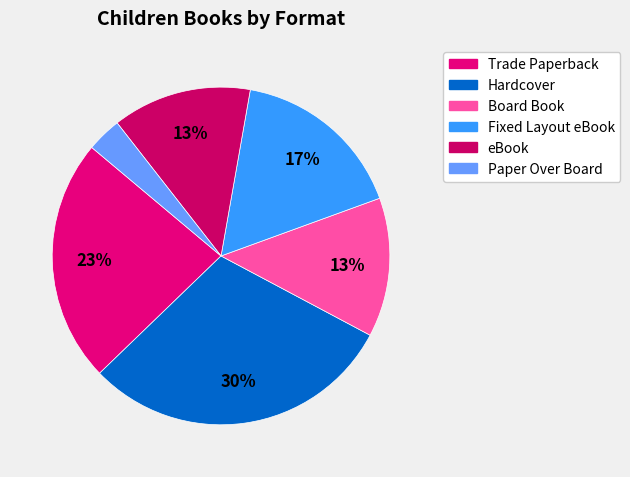

To the nearest percent, what portion does Trade Paperback represent?

23%